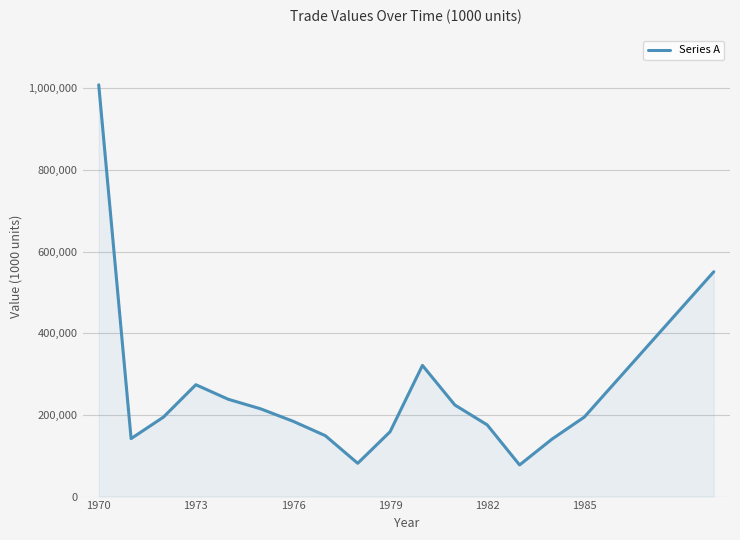

What is the maximum value shown in the chart?

1008077